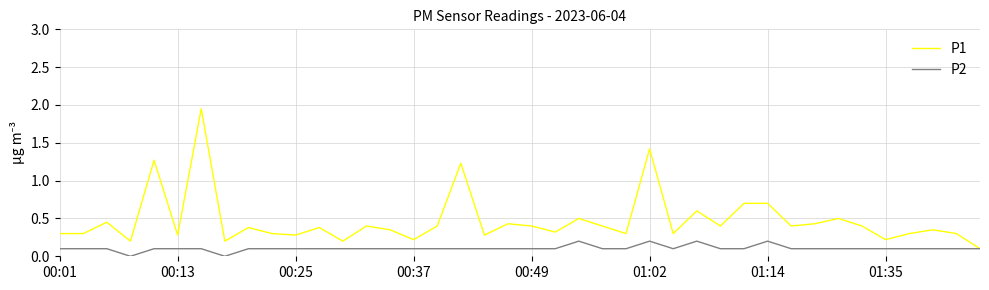

Which series has the largest range (max minus min)?

P1